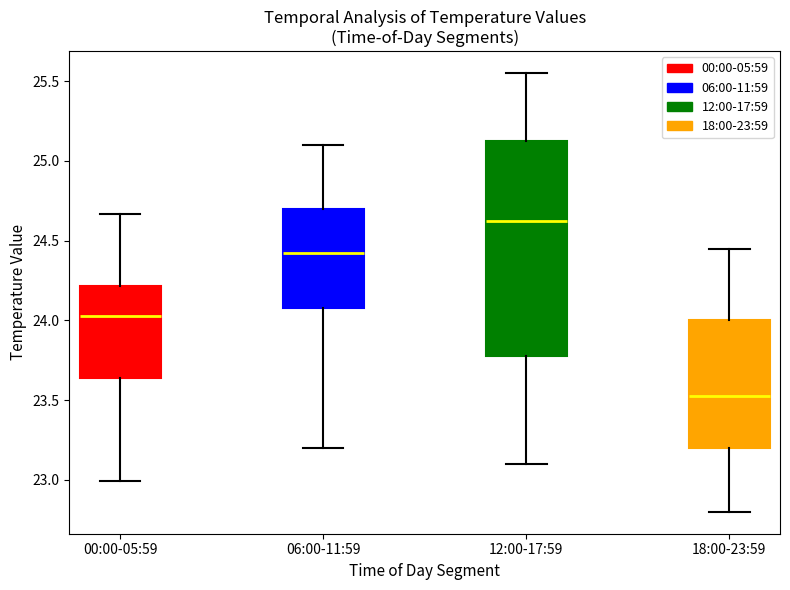

Which box's median line is the lowest?

18:00-23:59